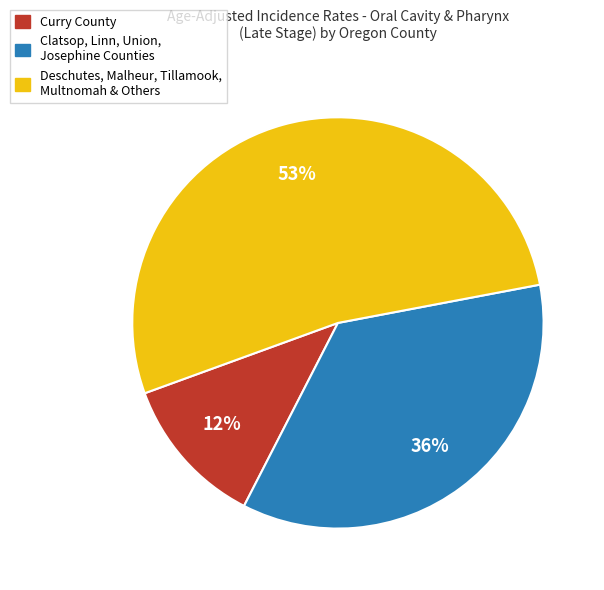

What percentage is the Clatsop, Linn, Union, Josephine Counties slice, to the nearest percent?

36%